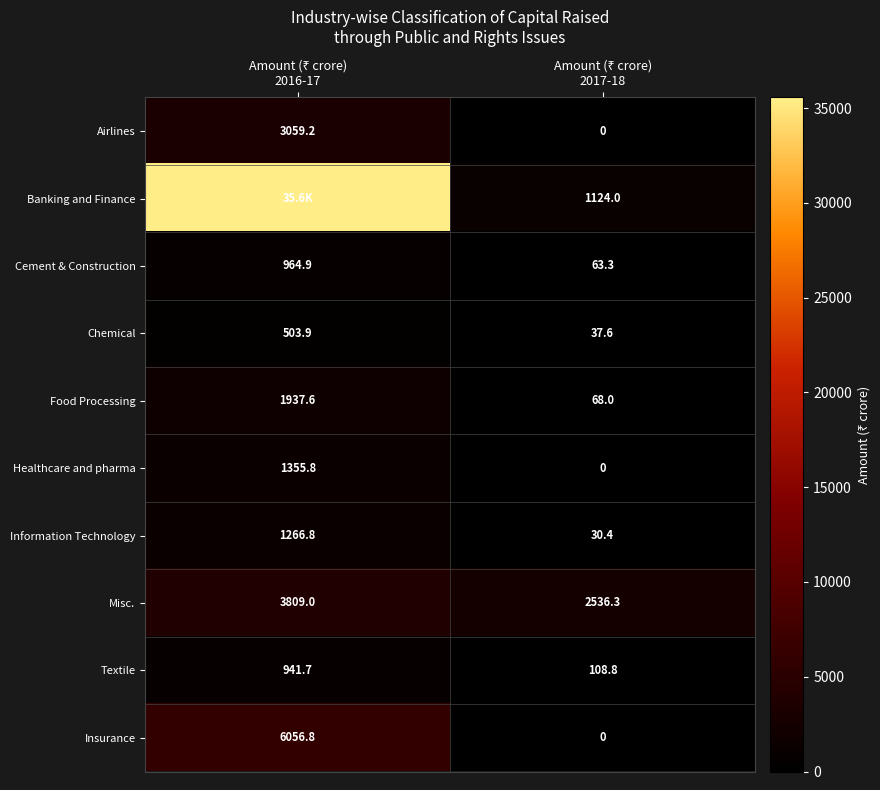

Which category has the highest value across all series?

Amount (₹ crore)
2016-17